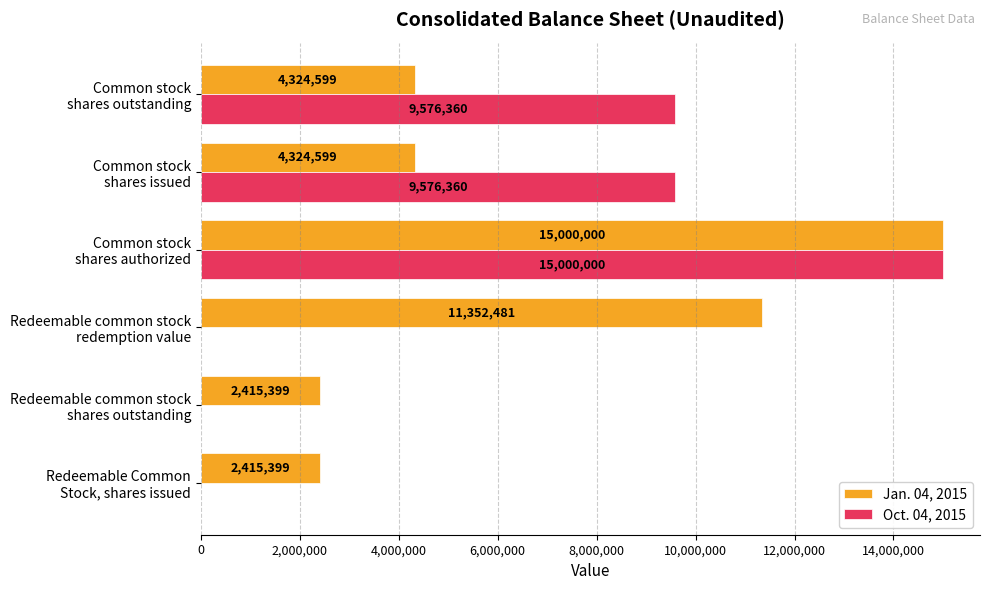

What is the sum of all Jan. 04, 2015 values?

39832477